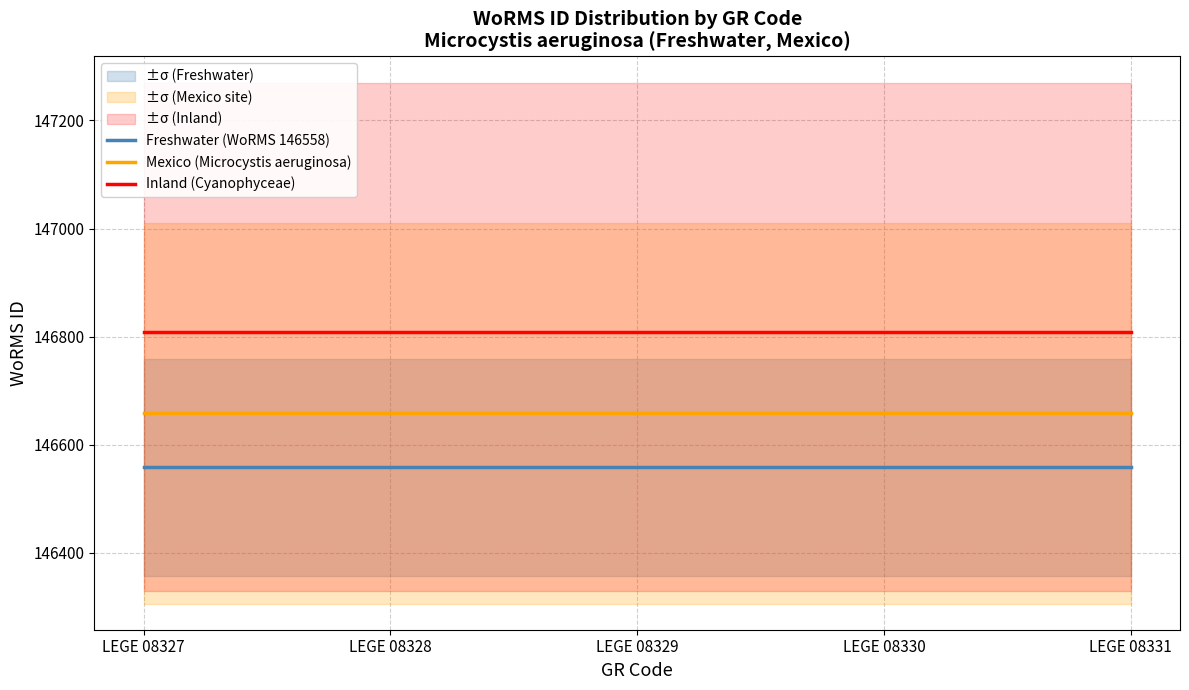

What is the difference between the highest and lowest values at LEGE 08328?

250